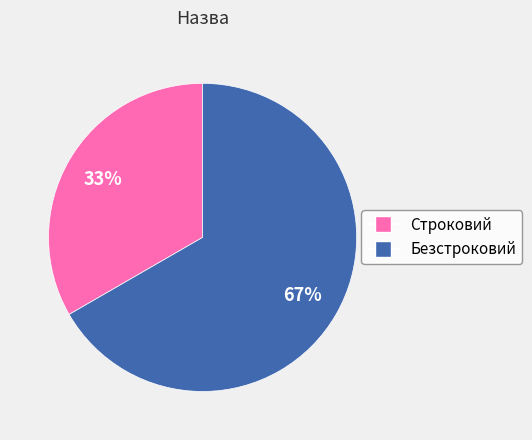

To the nearest percent, what portion does Безстроковий represent?

67%